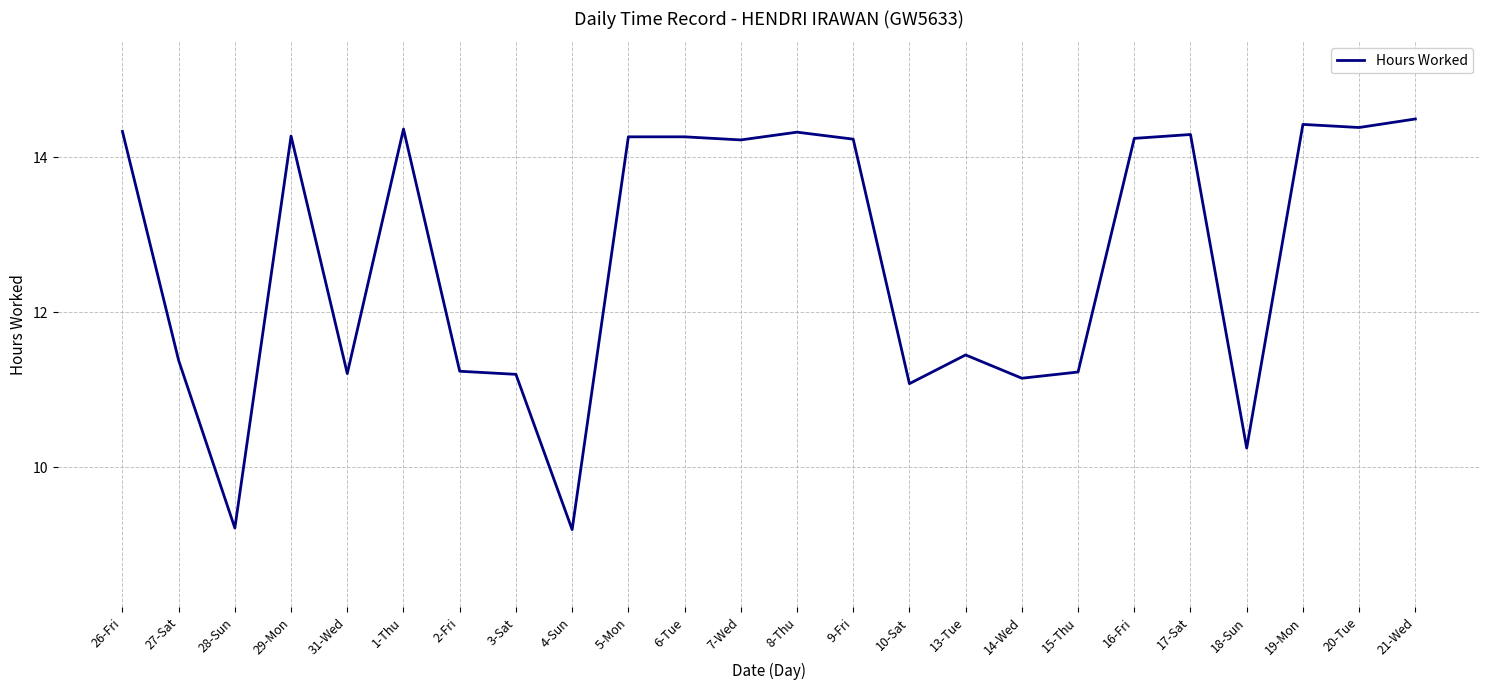

What is the difference between the maximum and minimum values?

5.3